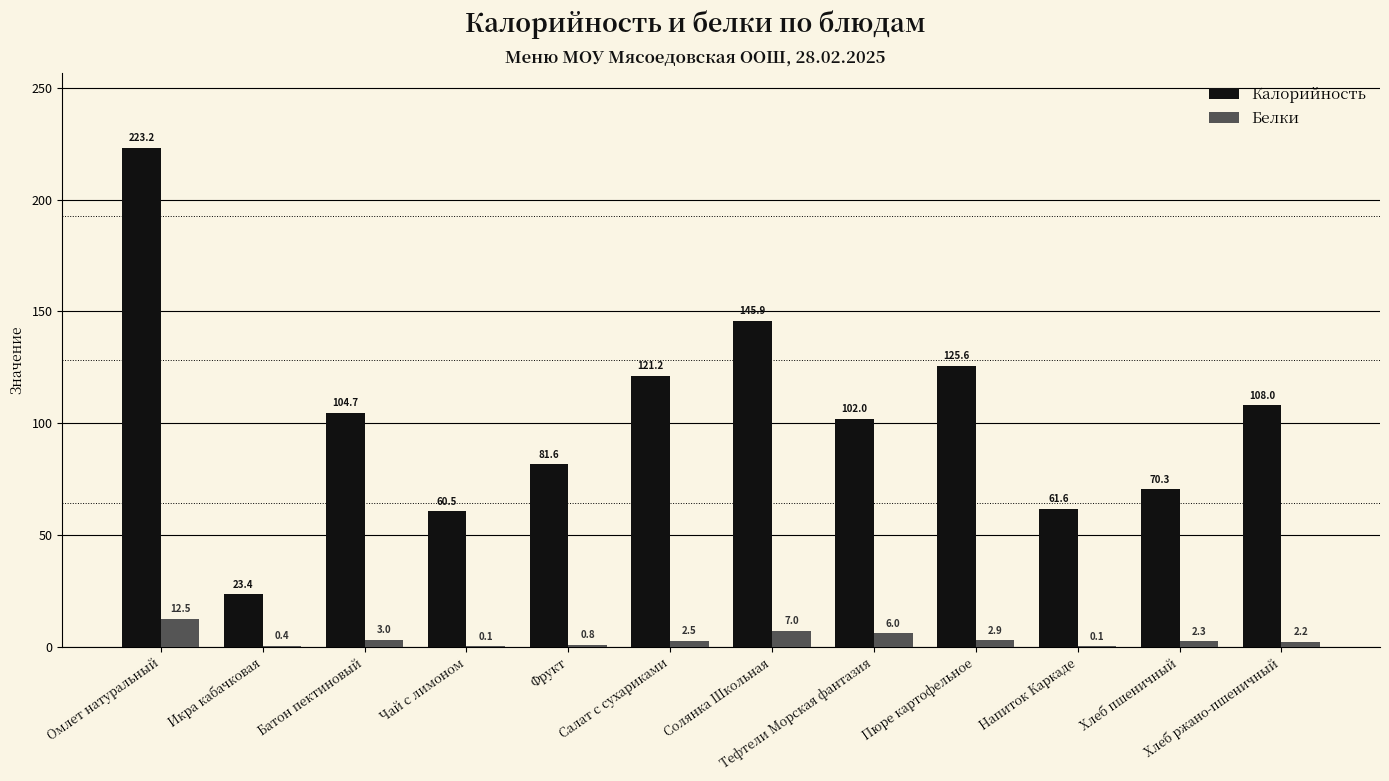

Which series changed the most between Тефтели Морская фантазия and Напиток Каркаде?

Калорийность